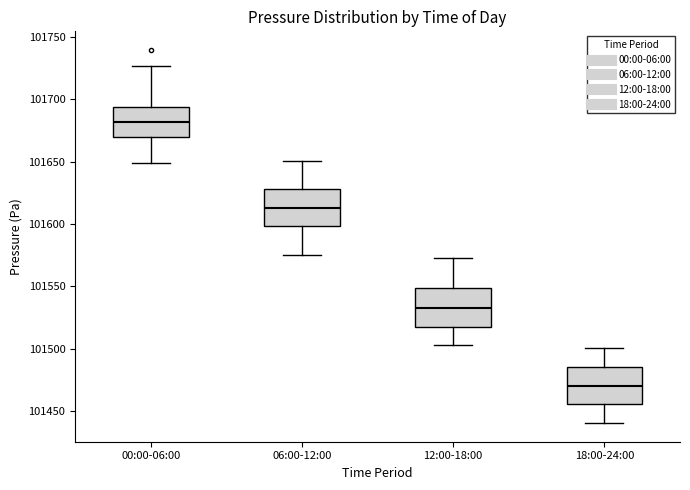

Where does the median line of the box for 06:00-12:00 sit on the y-axis? The values are not printed on the chart, so give them approximately, as read against the axis.

101615